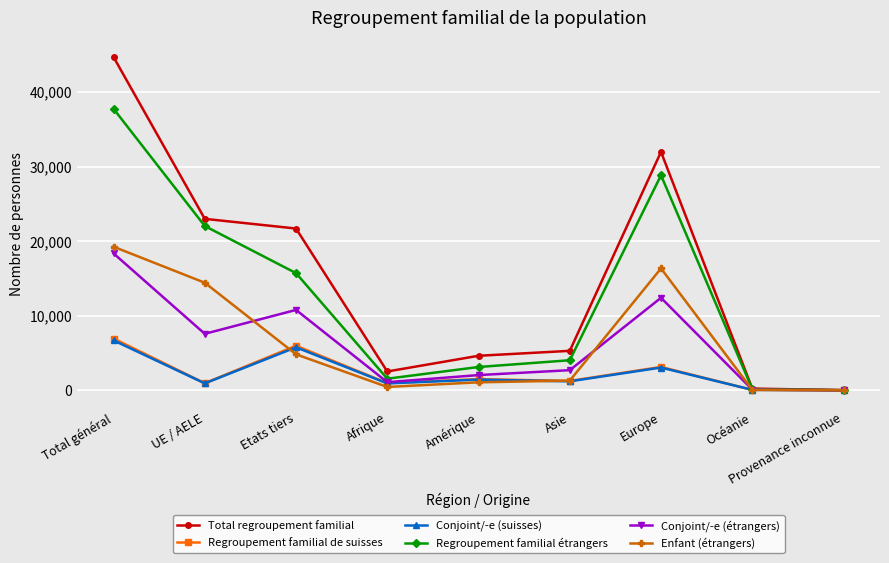

Which category has the highest value across all series?

Total général